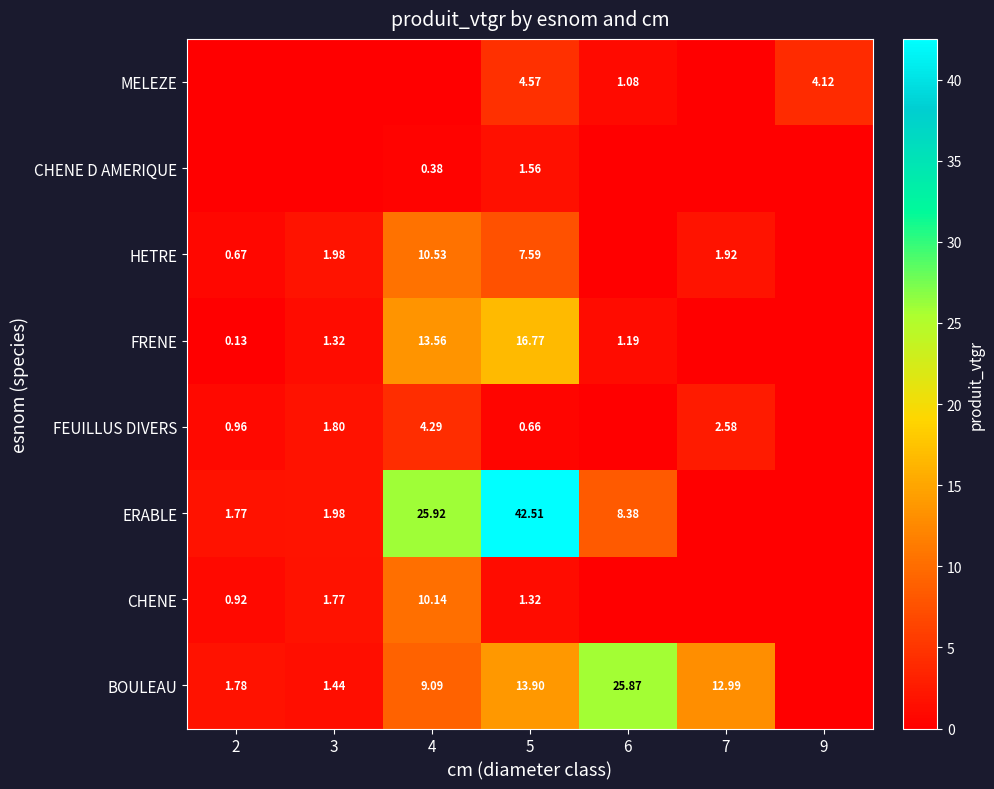

What is the total value across all series at 4?

73.9